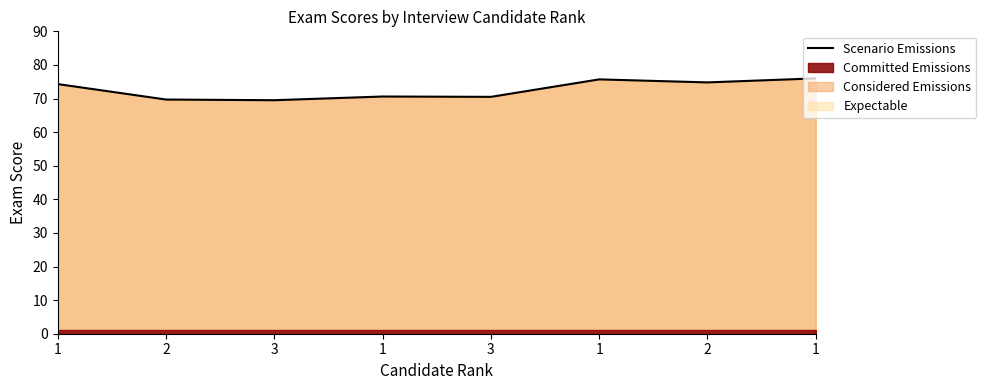

Between 2 and 3, which is larger?

2